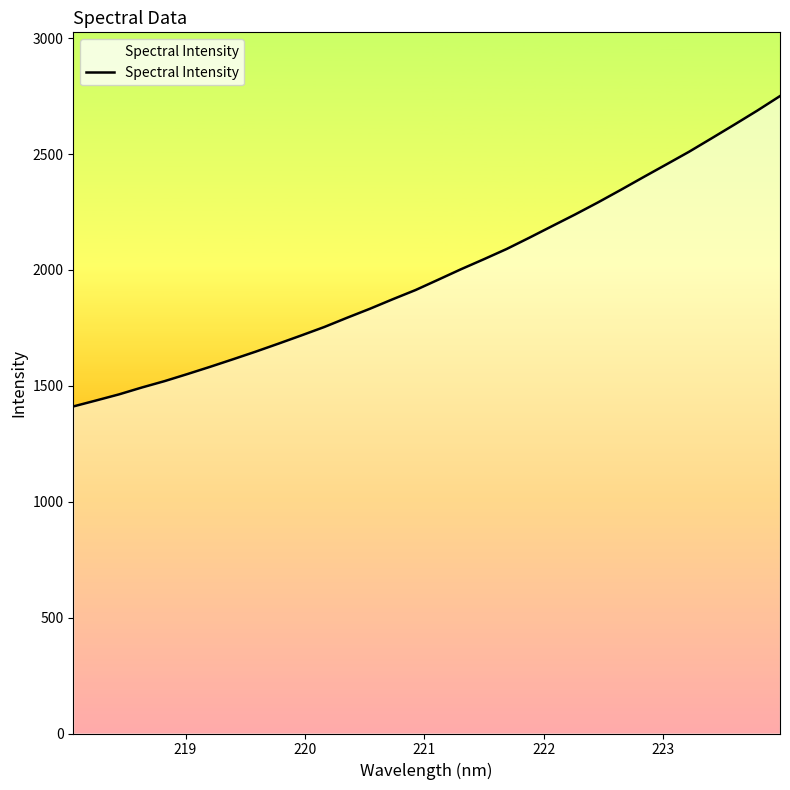

What is the smallest value displayed?

1410.9